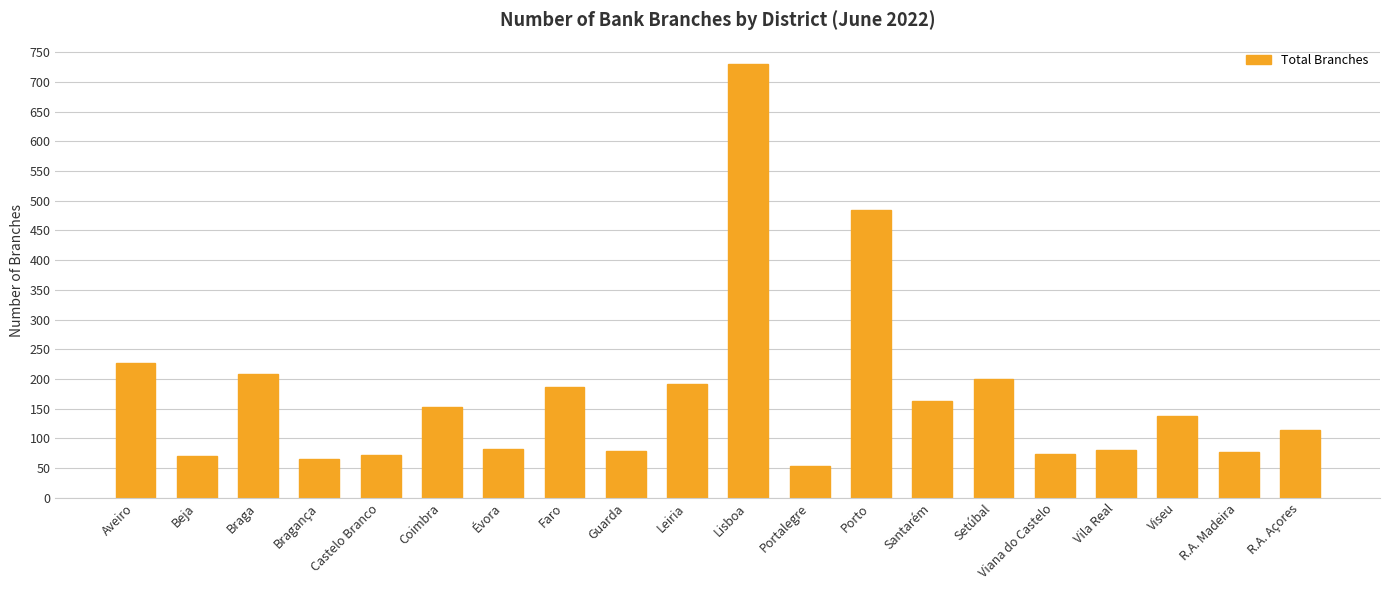

What is the average value?

172